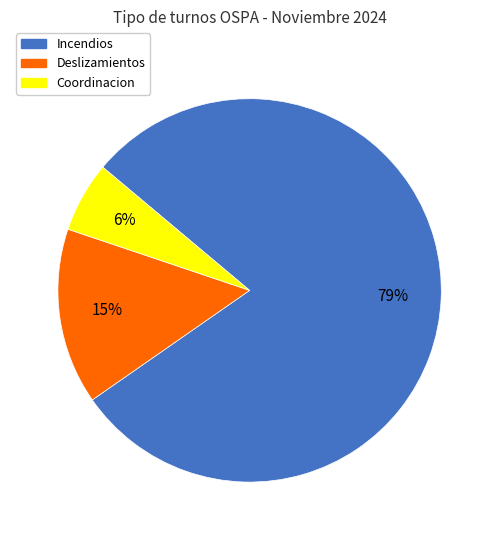

Which category has the smallest portion of the pie?

Coordinacion